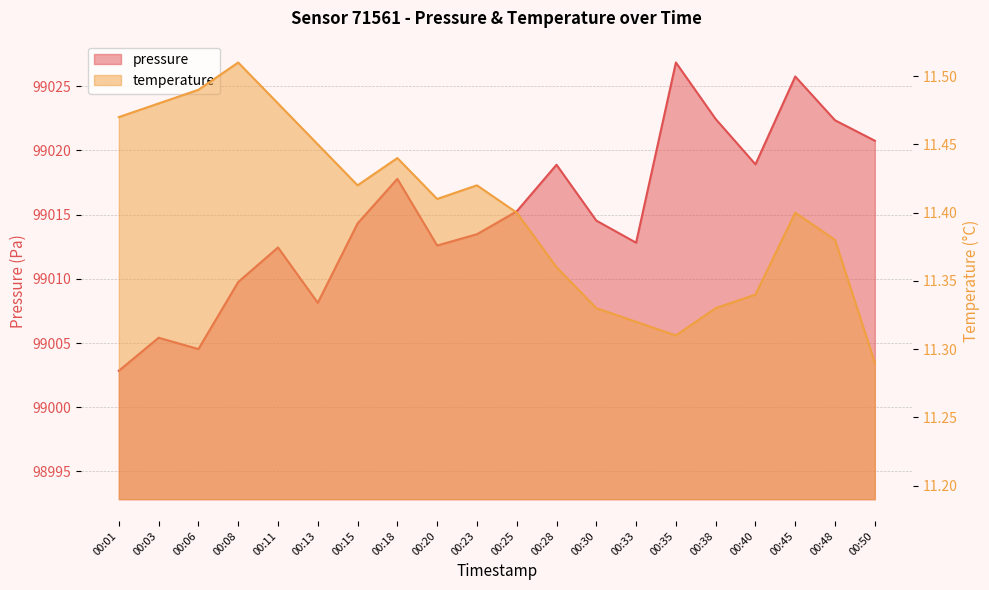

List the labels in order of pressure value, smallest first.

00:01, 00:06, 00:03, 00:13, 00:08, 00:11, 00:20, 00:33, 00:23, 00:15, 00:30, 00:25, 00:18, 00:28, 00:40, 00:50, 00:48, 00:38, 00:45, 00:35